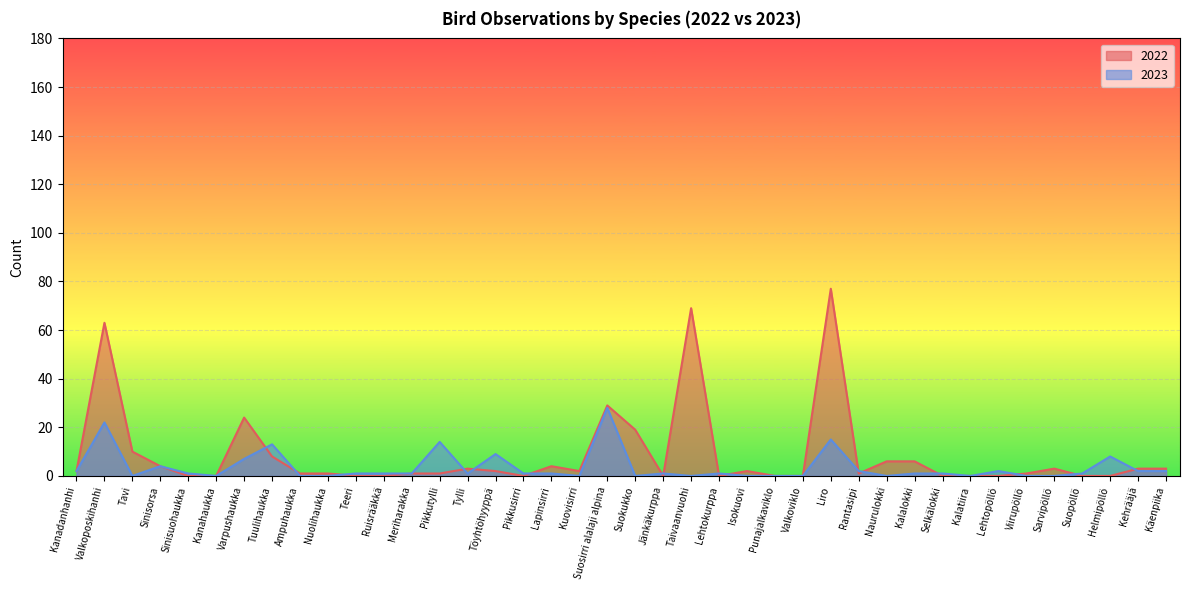

Which series ends up on top after the final intersection of 2023 and 2022?

2022